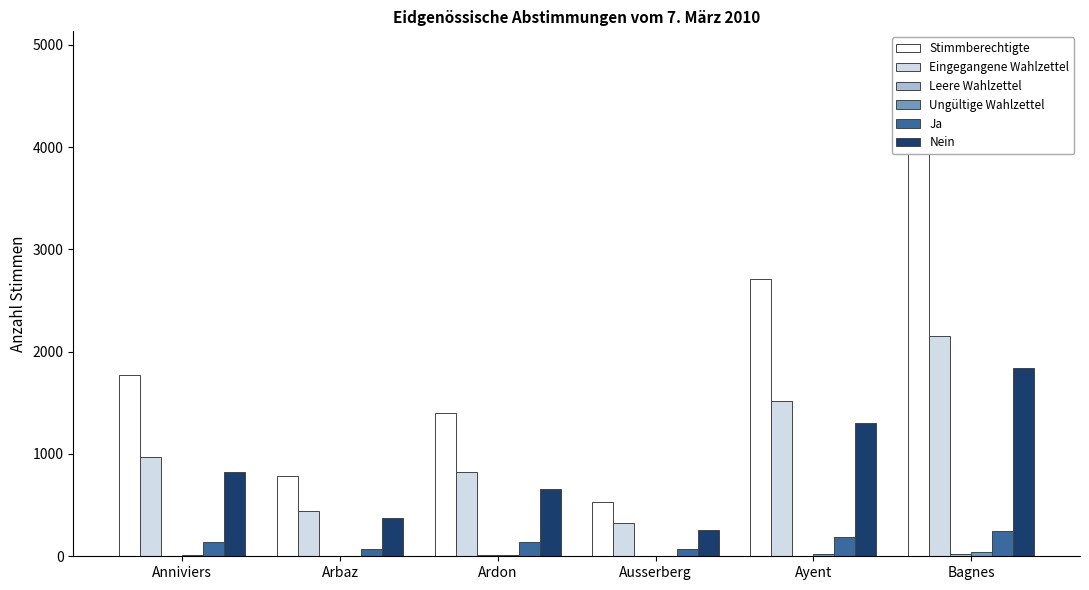

Is it true that Eingegangene Wahlzettel equals 326 at Anniviers?

False